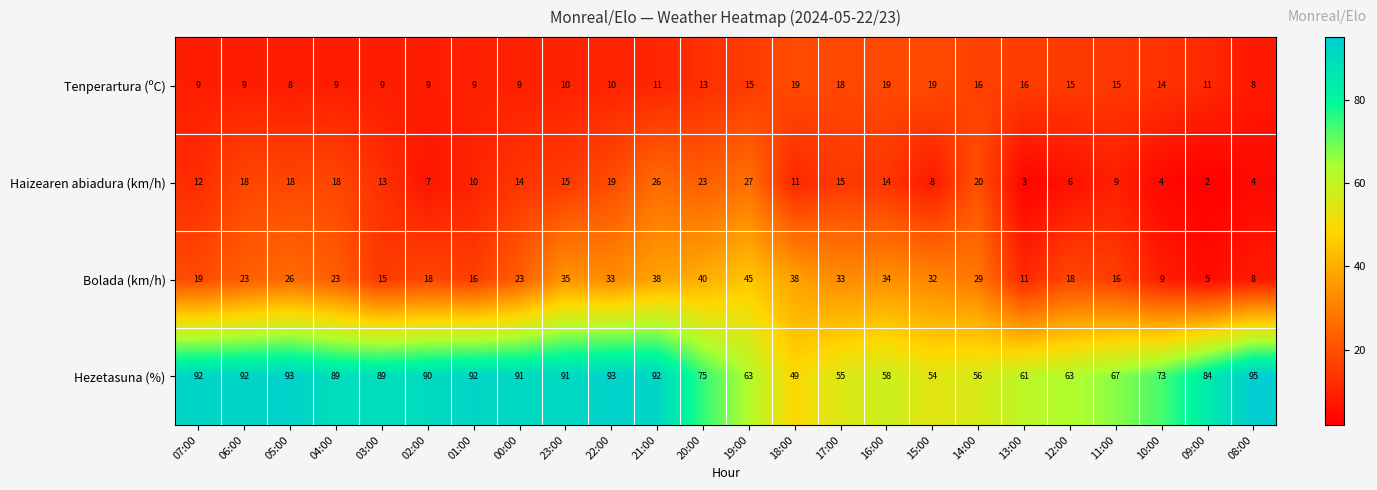

The value of Hezetasuna (%) at 12:00 is 63. True or false?

True